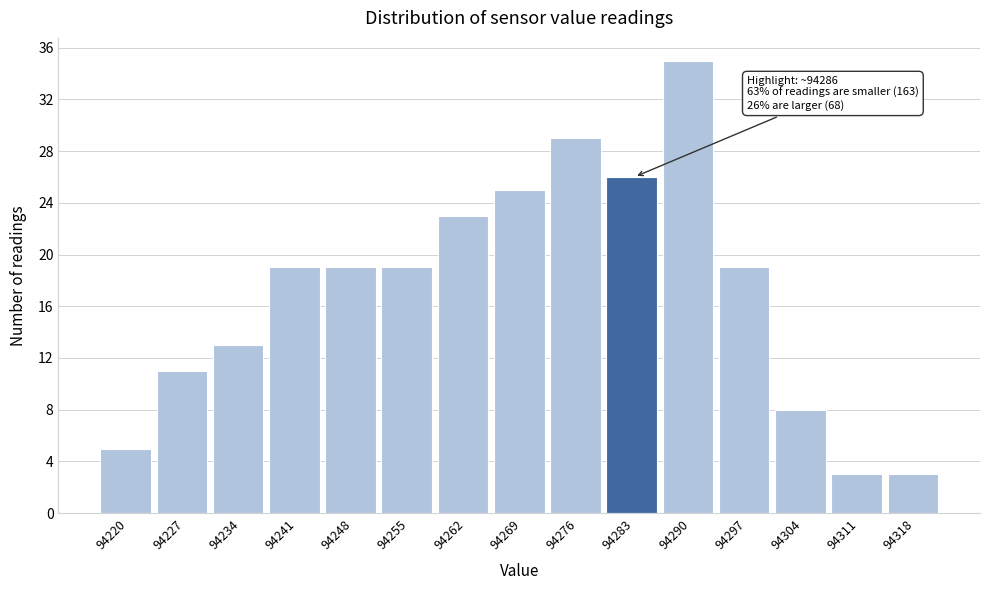

Reading left to right, extract all data points from this chart.

5	11	13	19	19	19	23	25	29	26	35	19	8	3	3